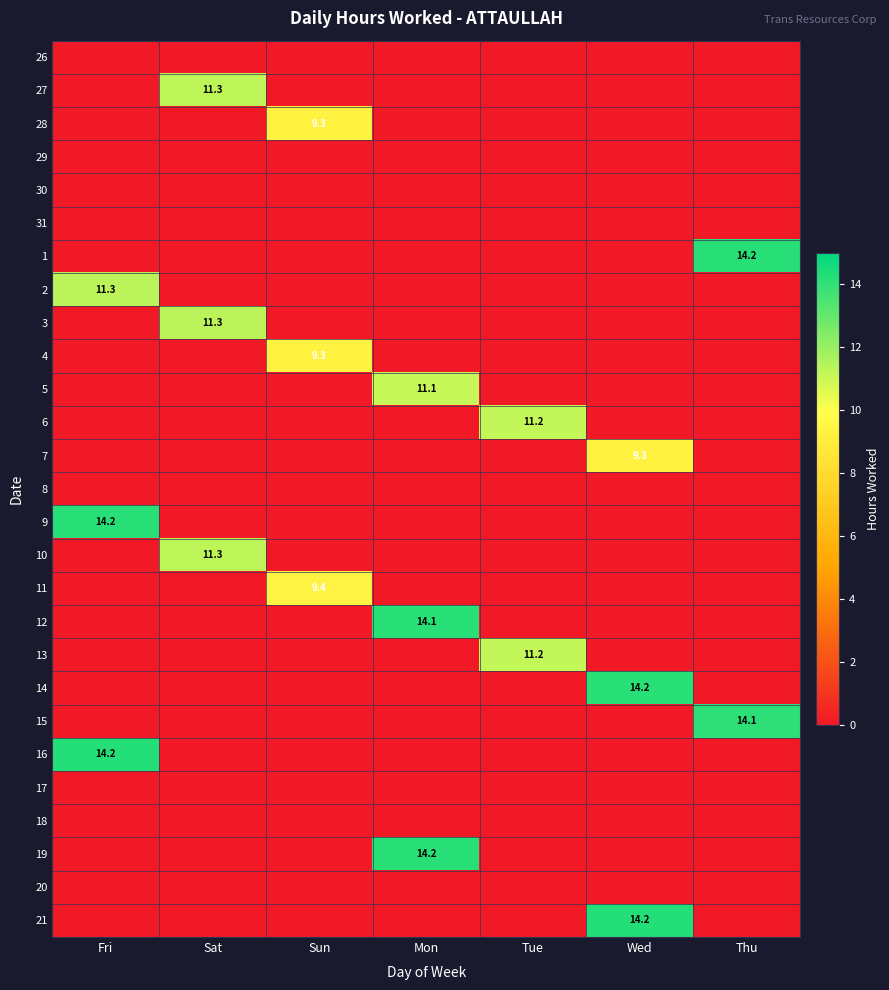

Which category has the lowest value across all series?

Fri